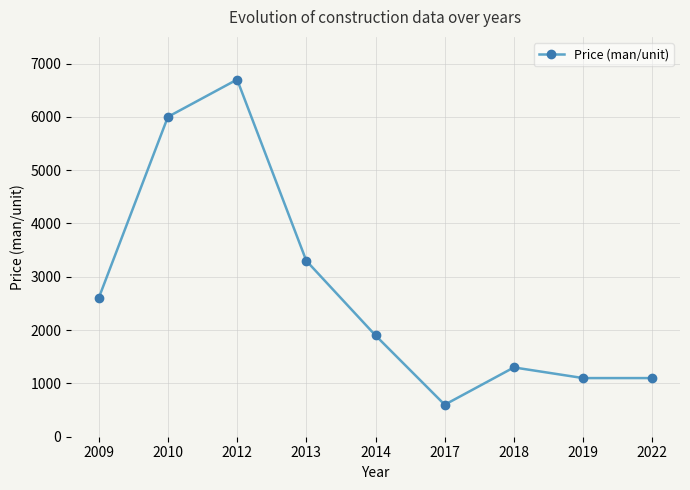

What is the maximum value shown in the chart?

6700